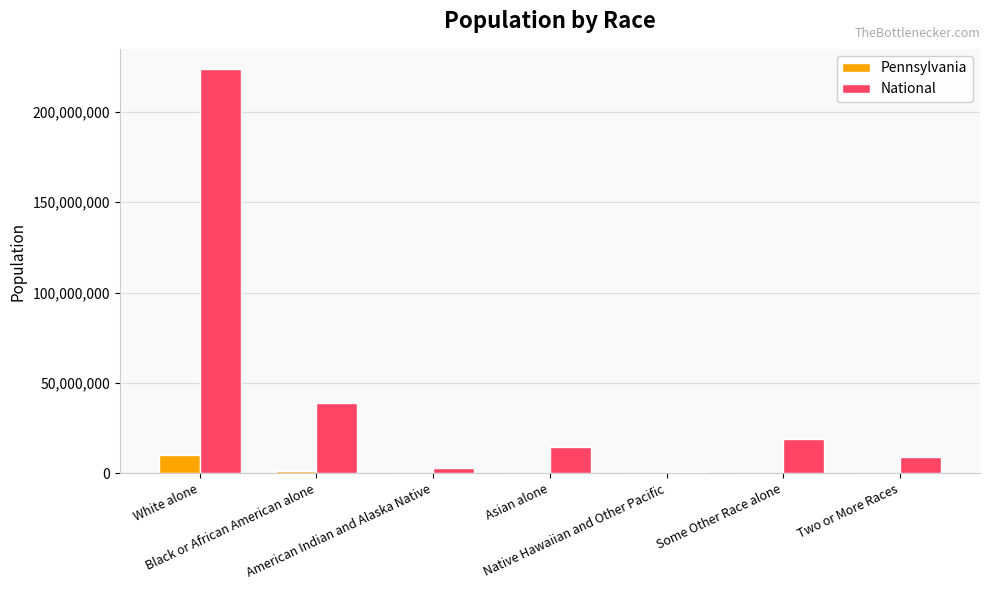

Count the number of data series in this chart.

2